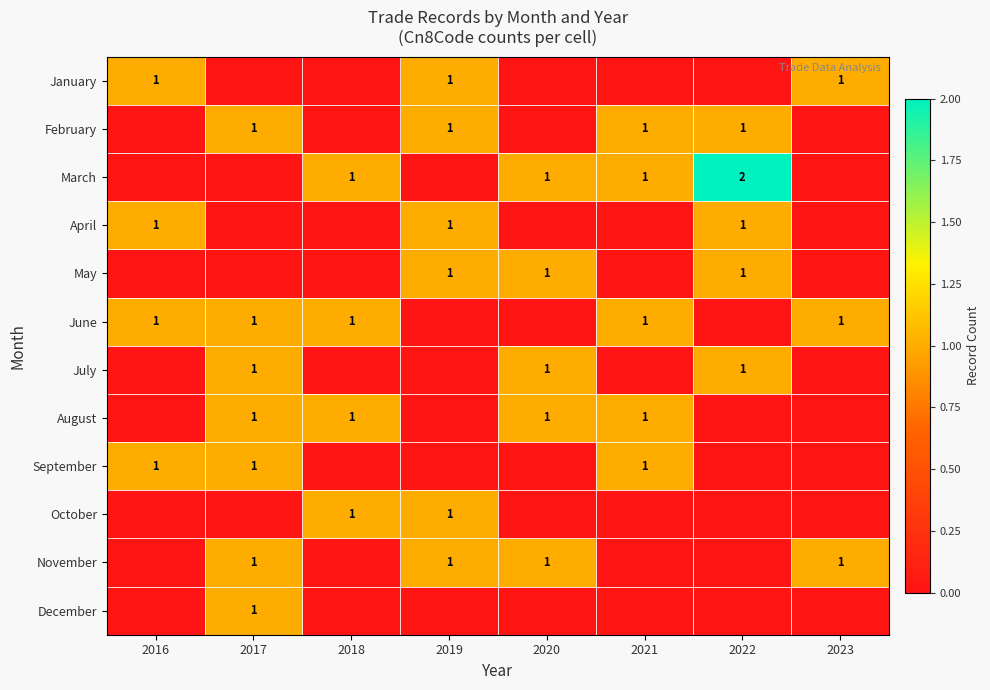

Is it true that August equals 1 at 2020?

True